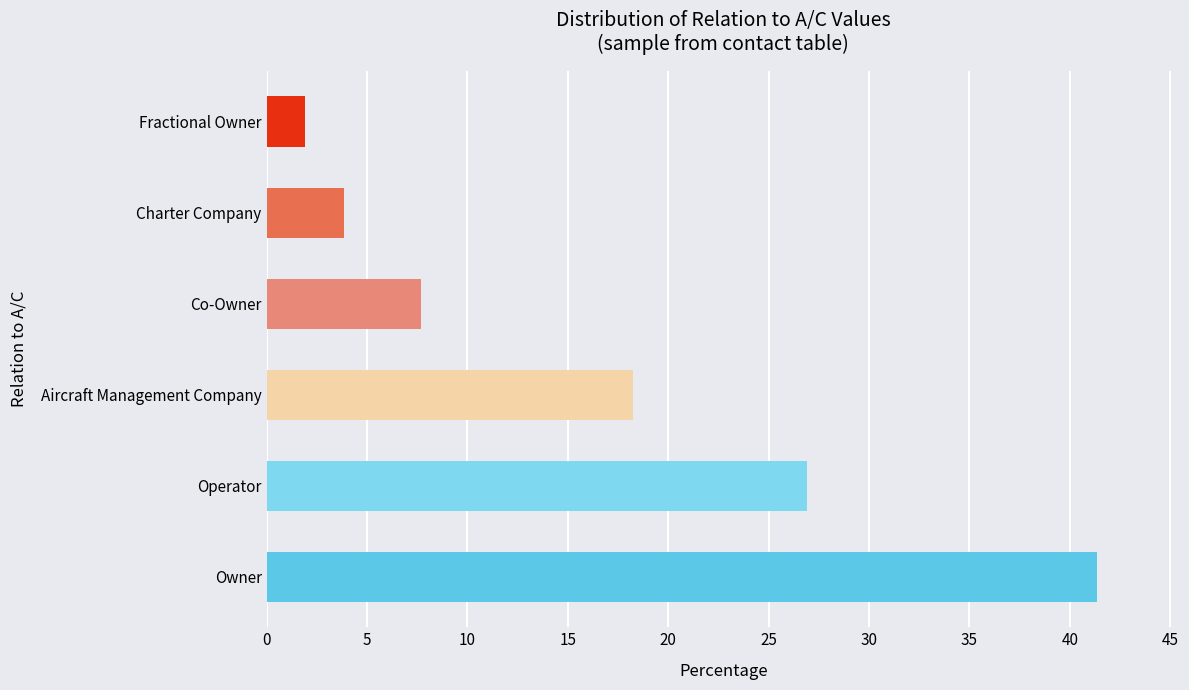

What is the change in value from Aircraft Management Company to Charter Company?

-14.4